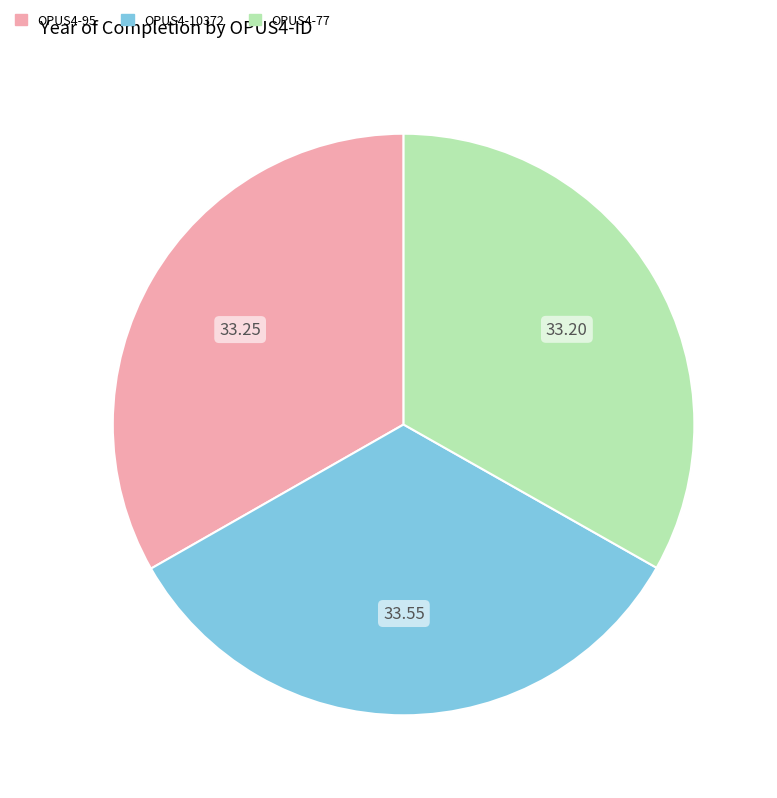

Approximately how many times larger is the value at OPUS4-10372 compared to OPUS4-95?

1.0